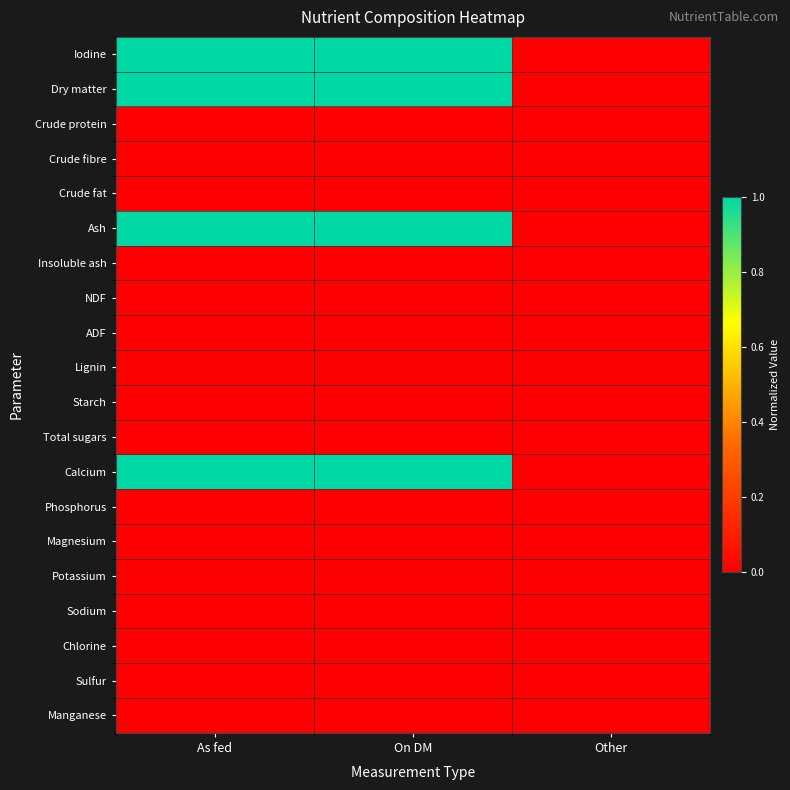

Which series has the largest range (max minus min)?

Iodine